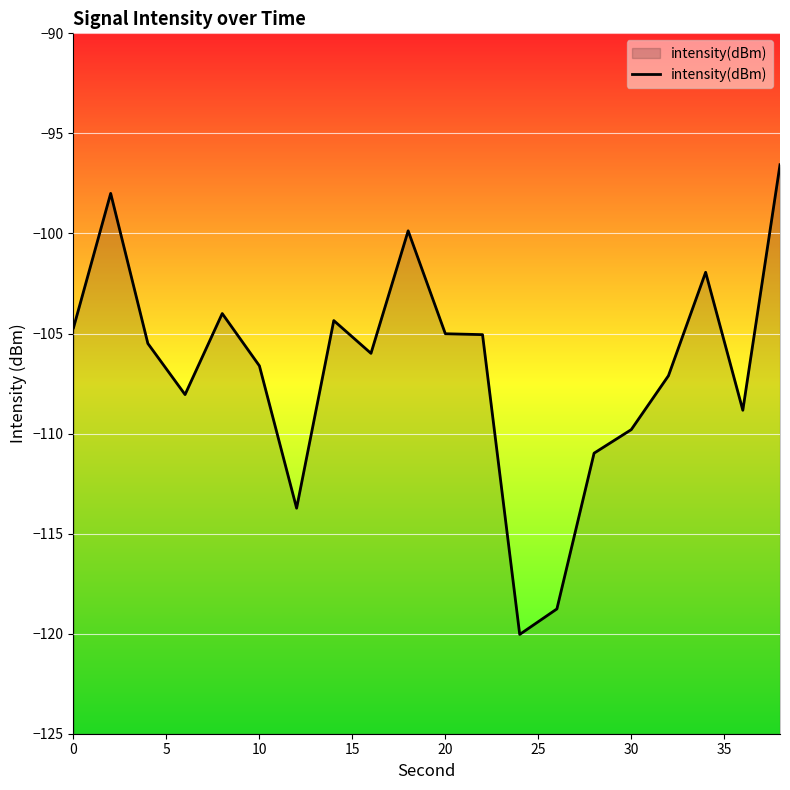

What is the difference between the maximum and minimum values?

23.5